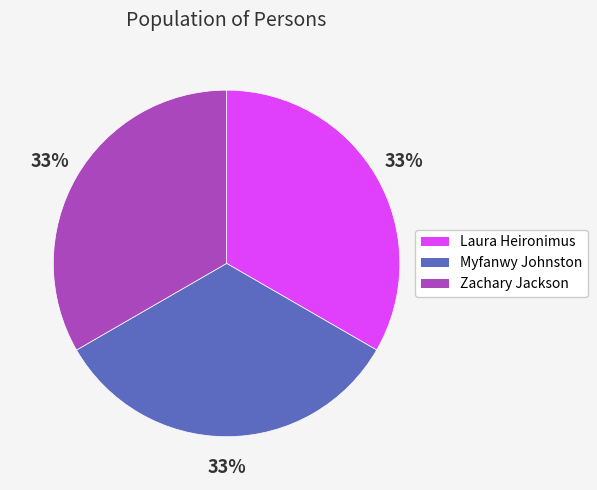

To the nearest percent, what is the combined percentage of Laura Heironimus and Myfanwy Johnston?

67%